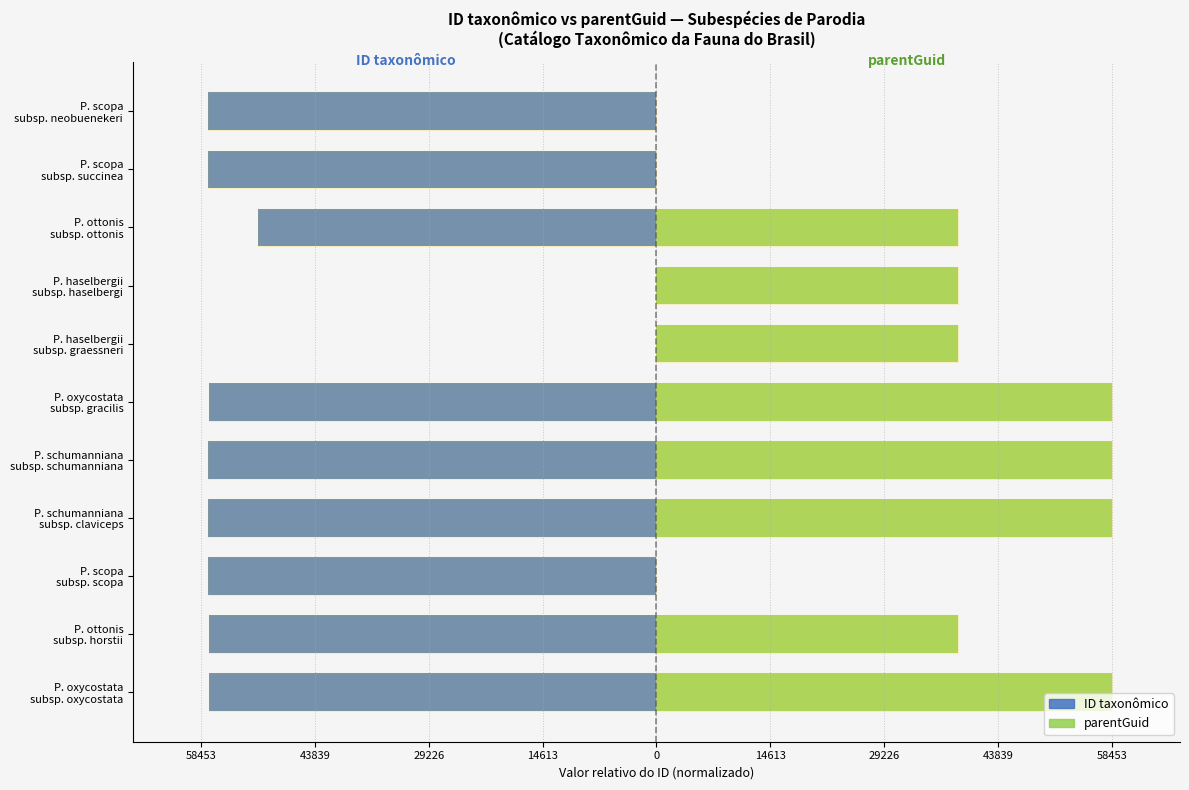

What is the average value of the ID taxonômico series?

-46488